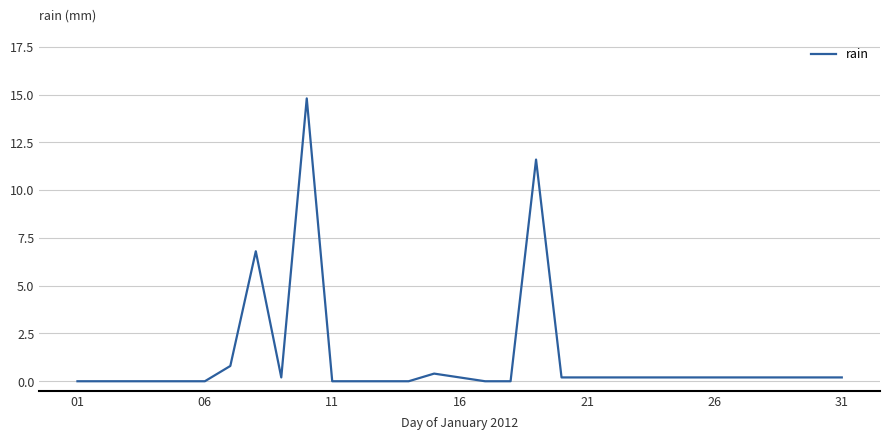

What is the greatest value displayed?

14.8